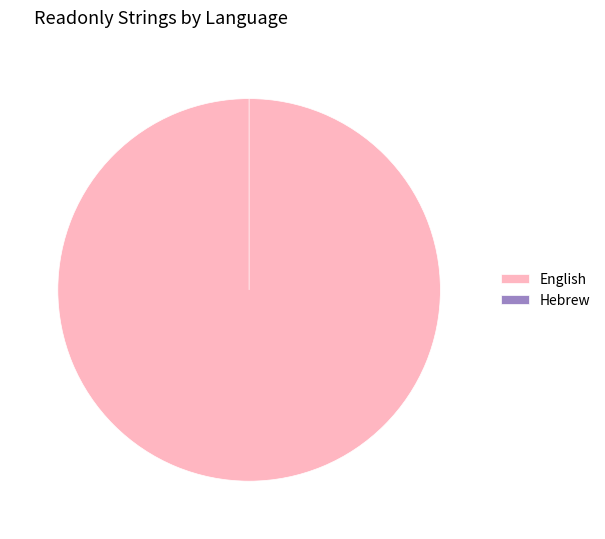

True or false: Hebrew accounts for 13% of the total.

False